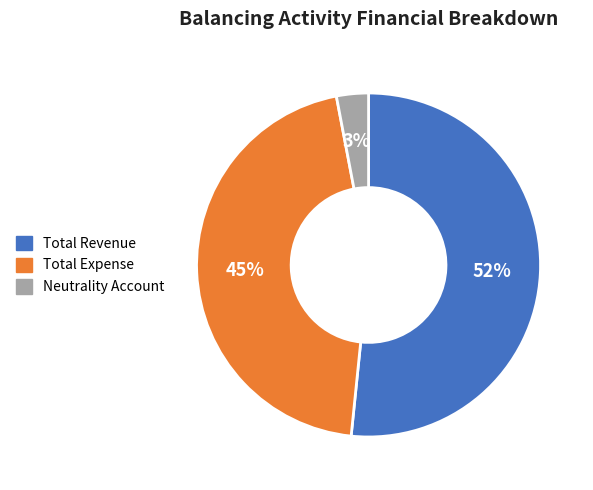

How many segments does this pie chart have?

3